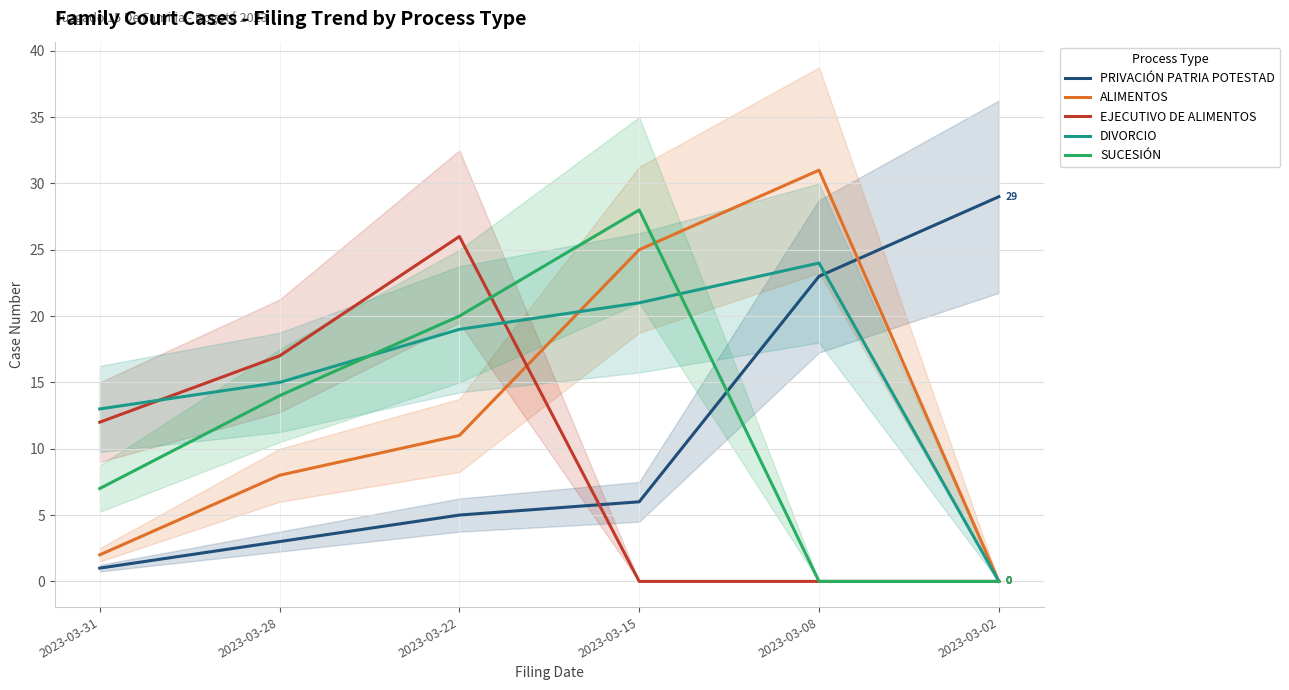

Reading right to left, transcribe all the data shown in this chart.

PRIVACIÓN PATRIA POTESTAD: 2023-03-02=29	2023-03-08=23	2023-03-15=6	2023-03-22=5	2023-03-28=3	2023-03-31=1
ALIMENTOS: 2023-03-02=0	2023-03-08=31	2023-03-15=25	2023-03-22=11	2023-03-28=8	2023-03-31=2
EJECUTIVO DE ALIMENTOS: 2023-03-02=0	2023-03-08=0	2023-03-15=0	2023-03-22=26	2023-03-28=17	2023-03-31=12
DIVORCIO: 2023-03-02=0	2023-03-08=24	2023-03-15=21	2023-03-22=19	2023-03-28=15	2023-03-31=13
SUCESIÓN: 2023-03-02=0	2023-03-08=0	2023-03-15=28	2023-03-22=20	2023-03-28=14	2023-03-31=7